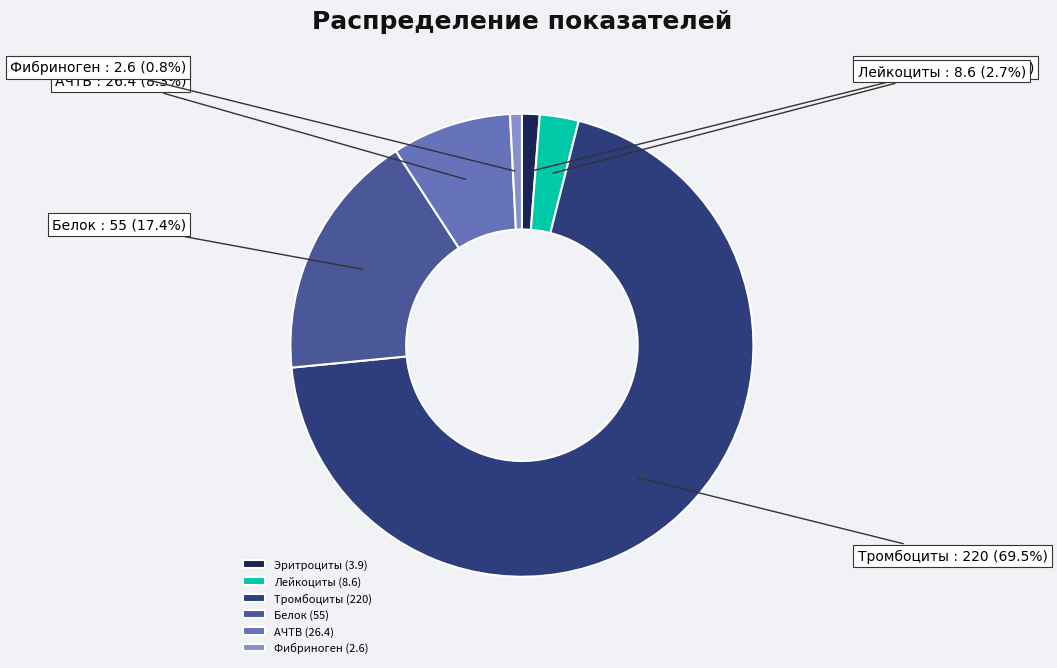

What percentage is NOT represented by Лейкоциты?

97.3%